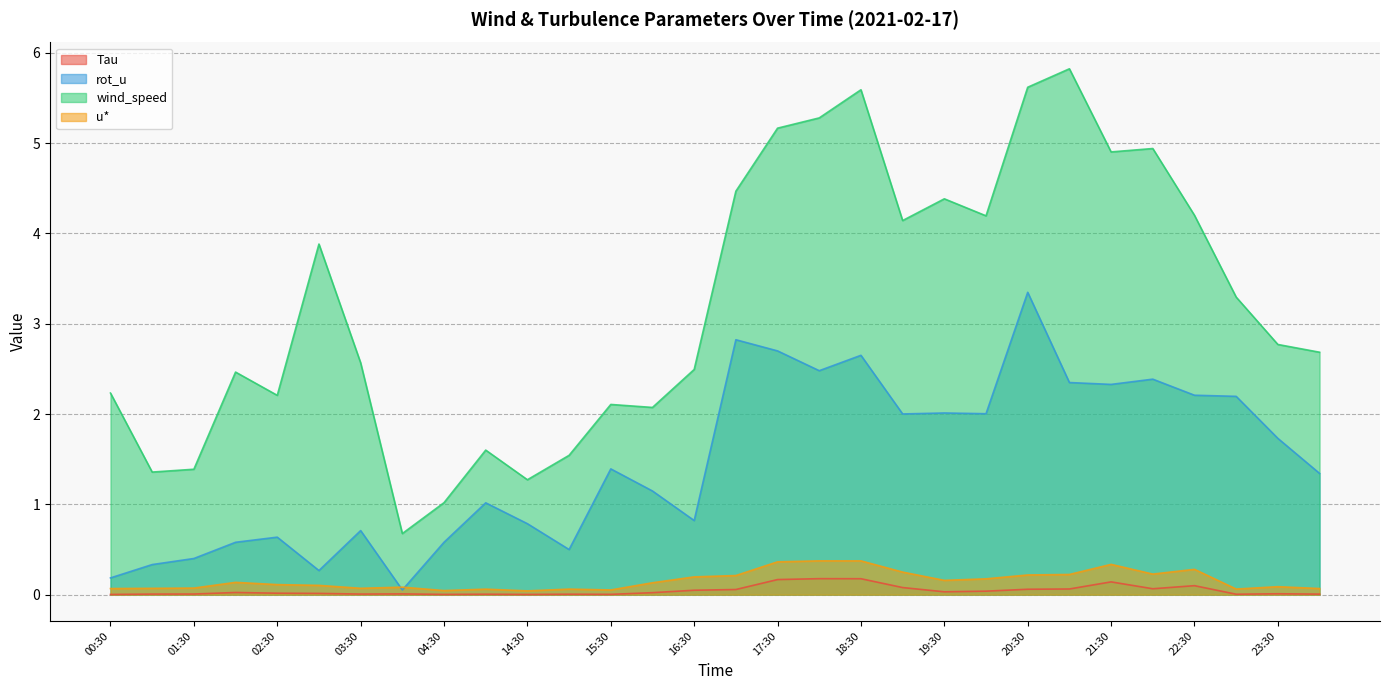

What is the difference between the maximum and minimum values in the wind_speed series?

5.1